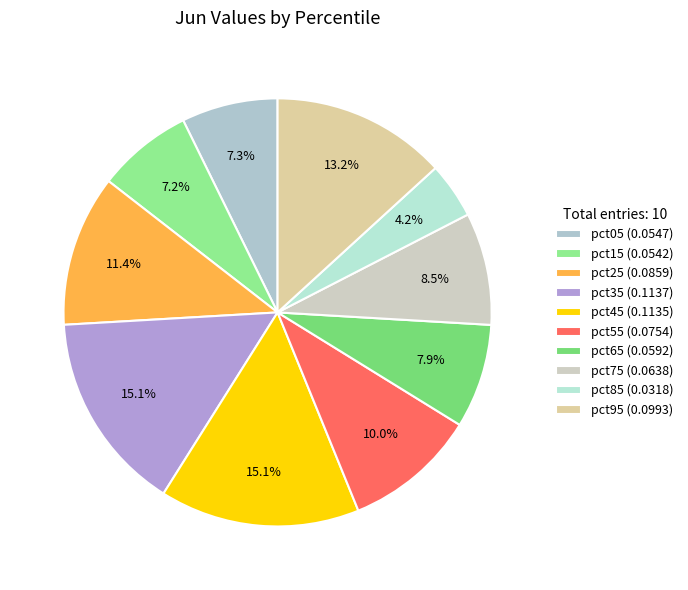

Does any single category account for the majority?

No